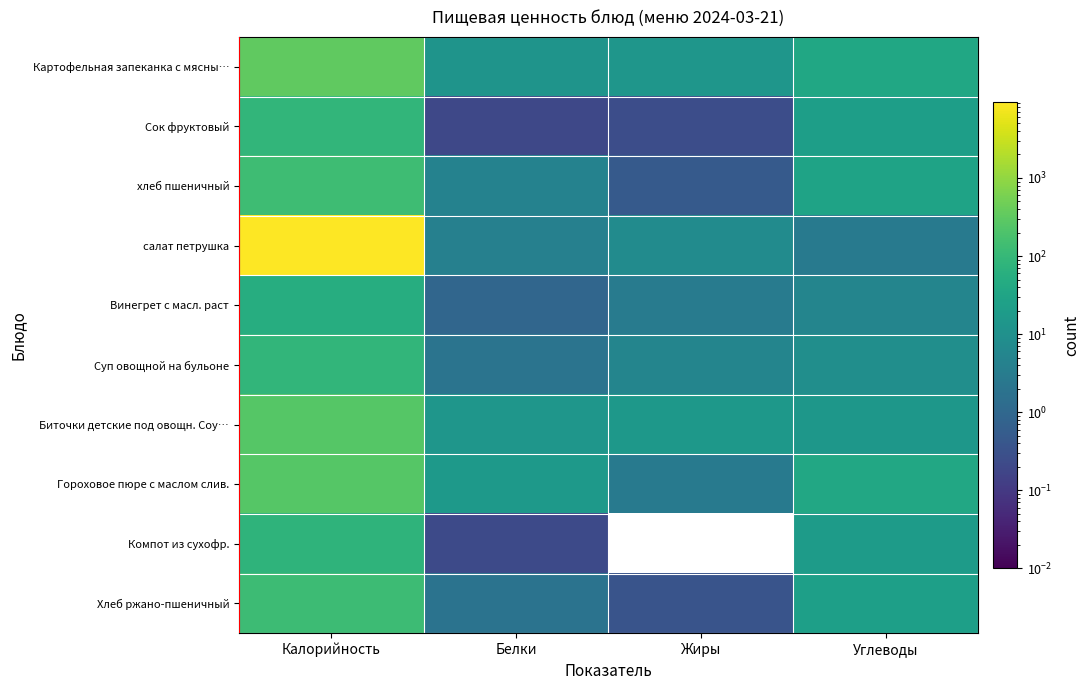

Between Жиры and Калорийность, which is larger?

Калорийность